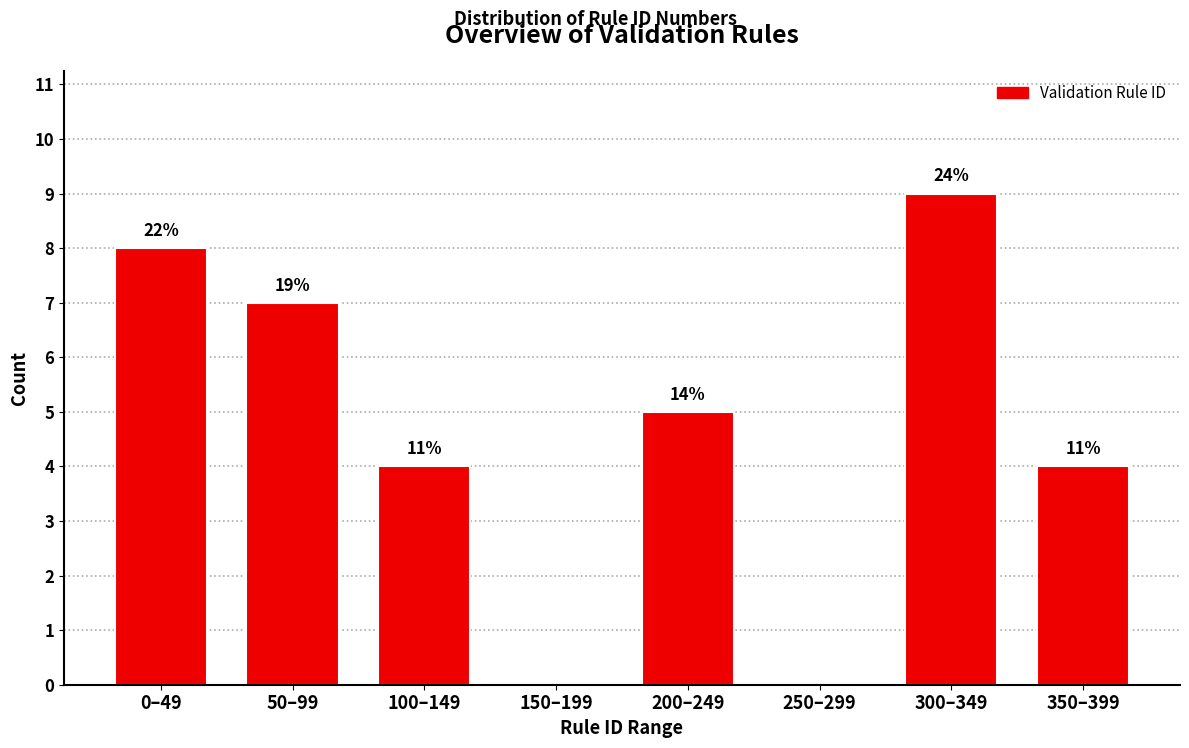

Are the bars horizontal?

No